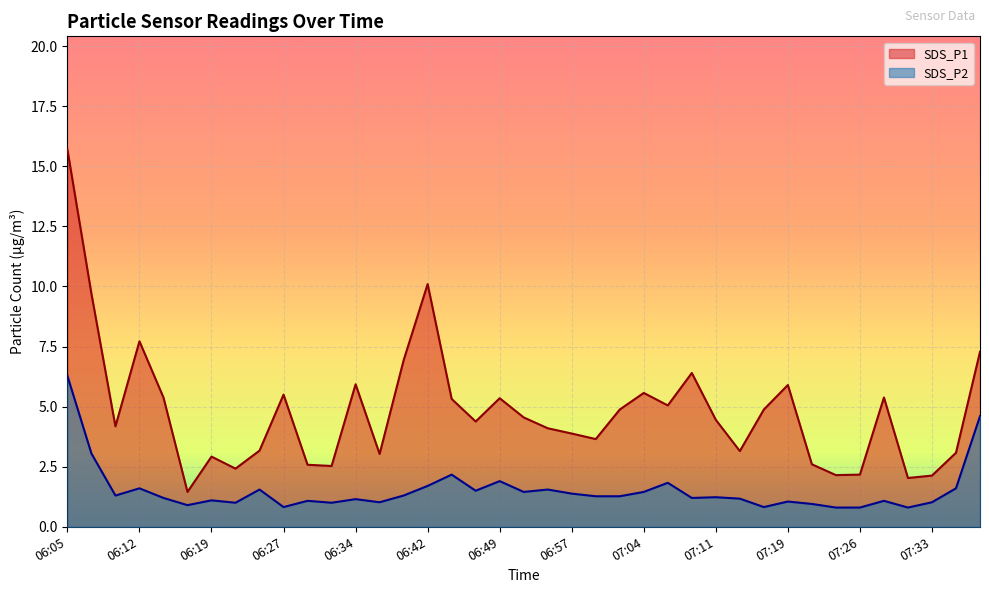

Rank the categories by SDS_P2 value from lowest to highest.

07:23, 07:26, 07:31, 06:27, 07:16, 06:17, 07:21, 06:22, 06:32, 06:37, 07:33, 07:19, 06:29, 07:28, 06:19, 06:34, 07:14, 06:15, 07:09, 07:11, 06:59, 07:01, 06:10, 06:39, 06:57, 06:52, 07:04, 06:47, 06:24, 06:54, 06:12, 07:36, 06:42, 07:06, 06:49, 06:44, 06:07, 07:38, 06:05